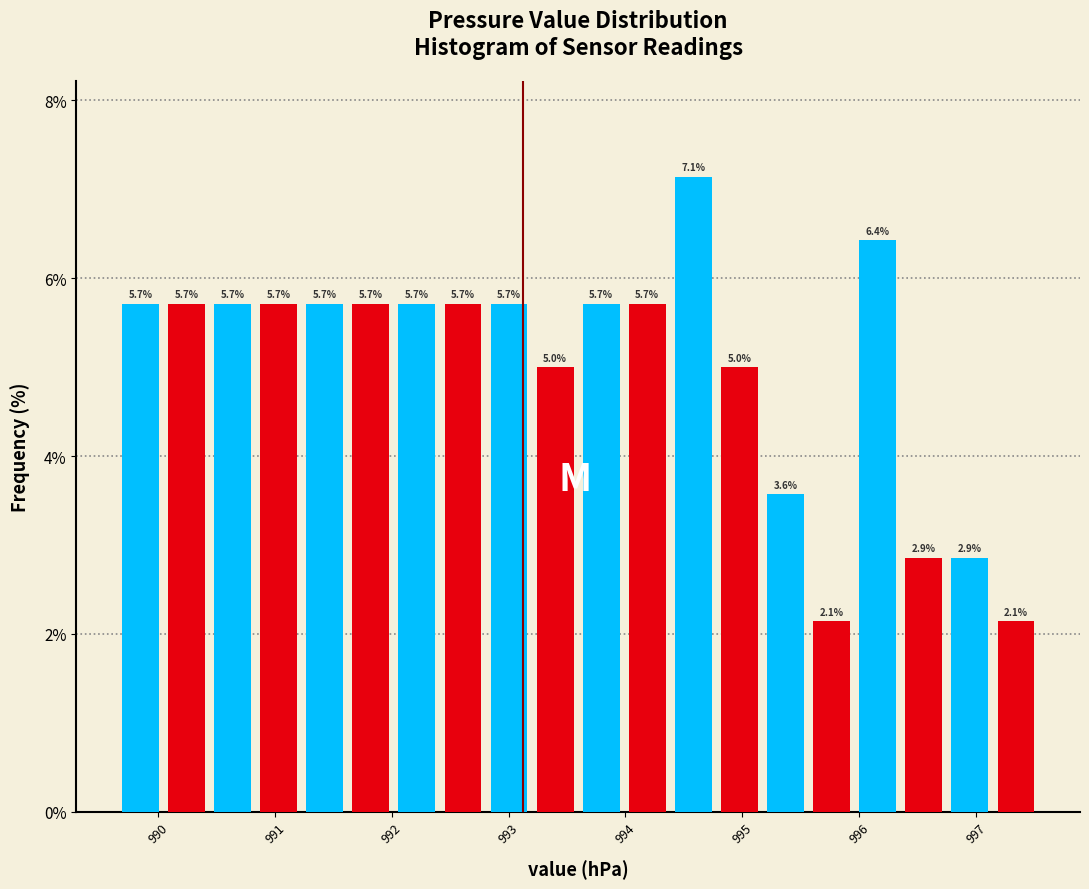

Read against the x-axis, roughly where is the centre of the tallest bar?

994.6